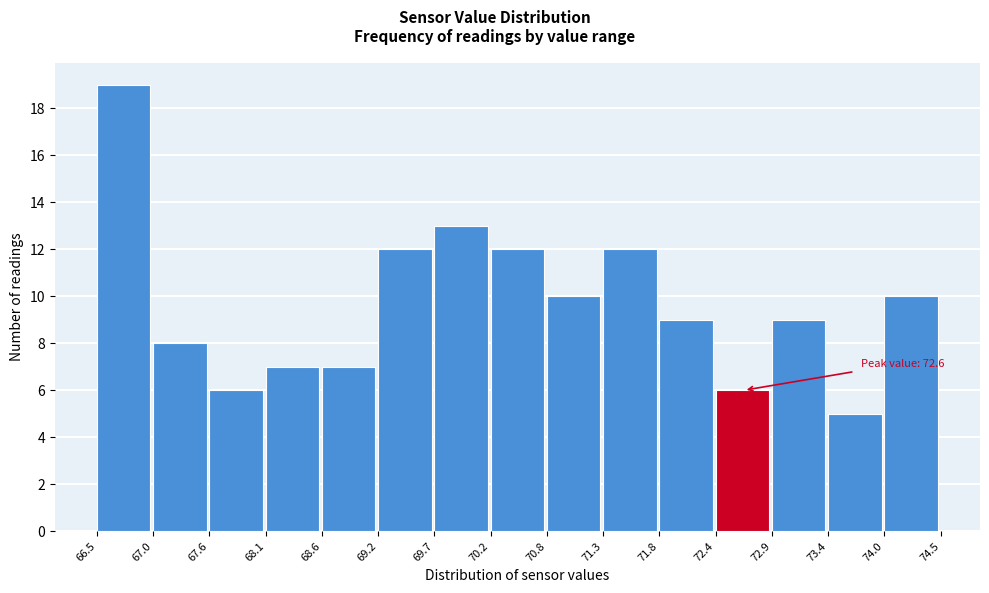

Which range on the x-axis has the tallest bar?

66.5 to 67.0